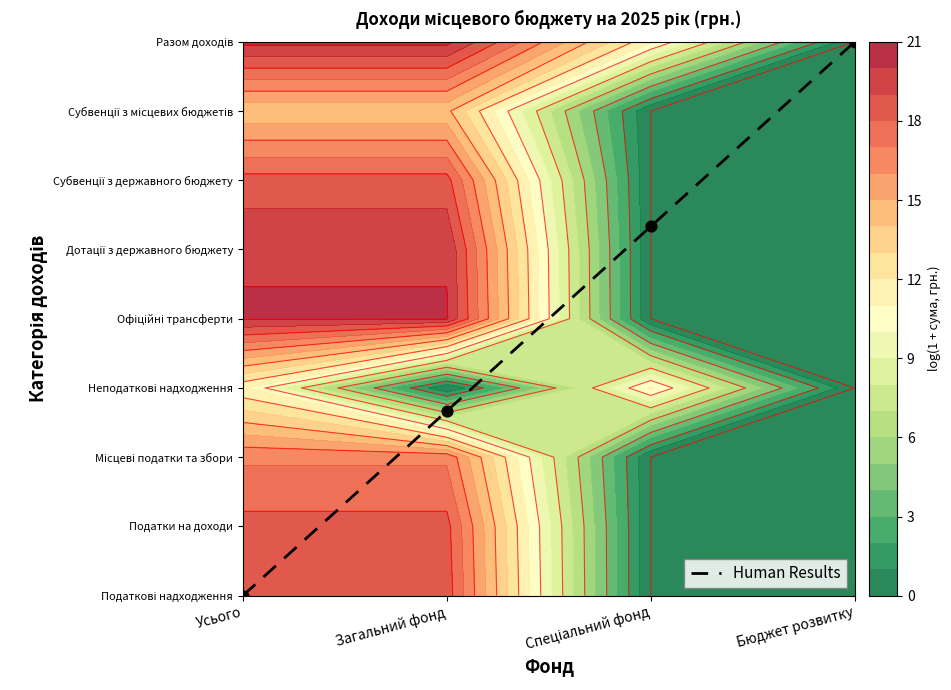

Count the number of values greater than 5.

2